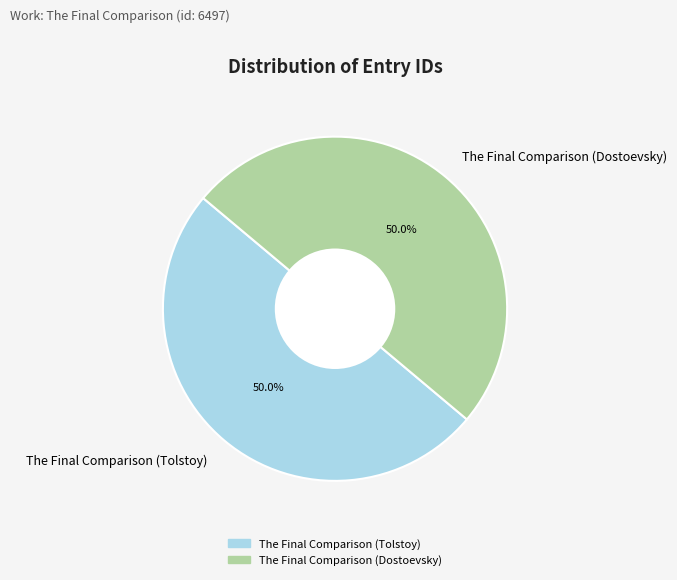

To the nearest percent, what percentage of the pie is The Final Comparison (Dostoevsky)?

50%